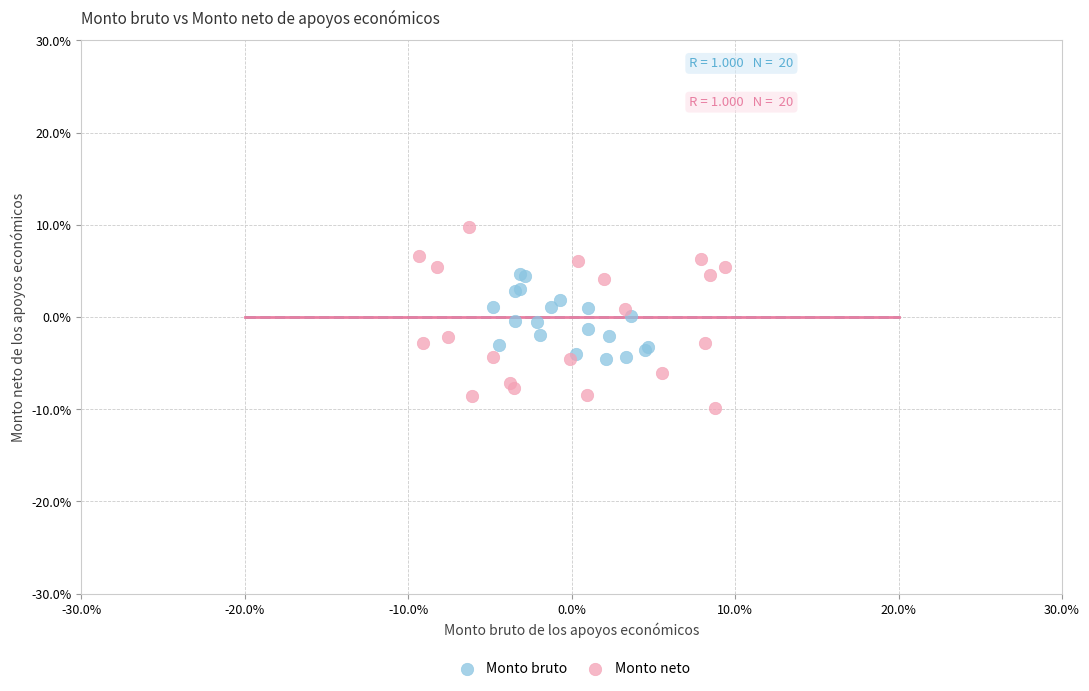

Which series has the largest Y range (max minus min)?

Monto neto